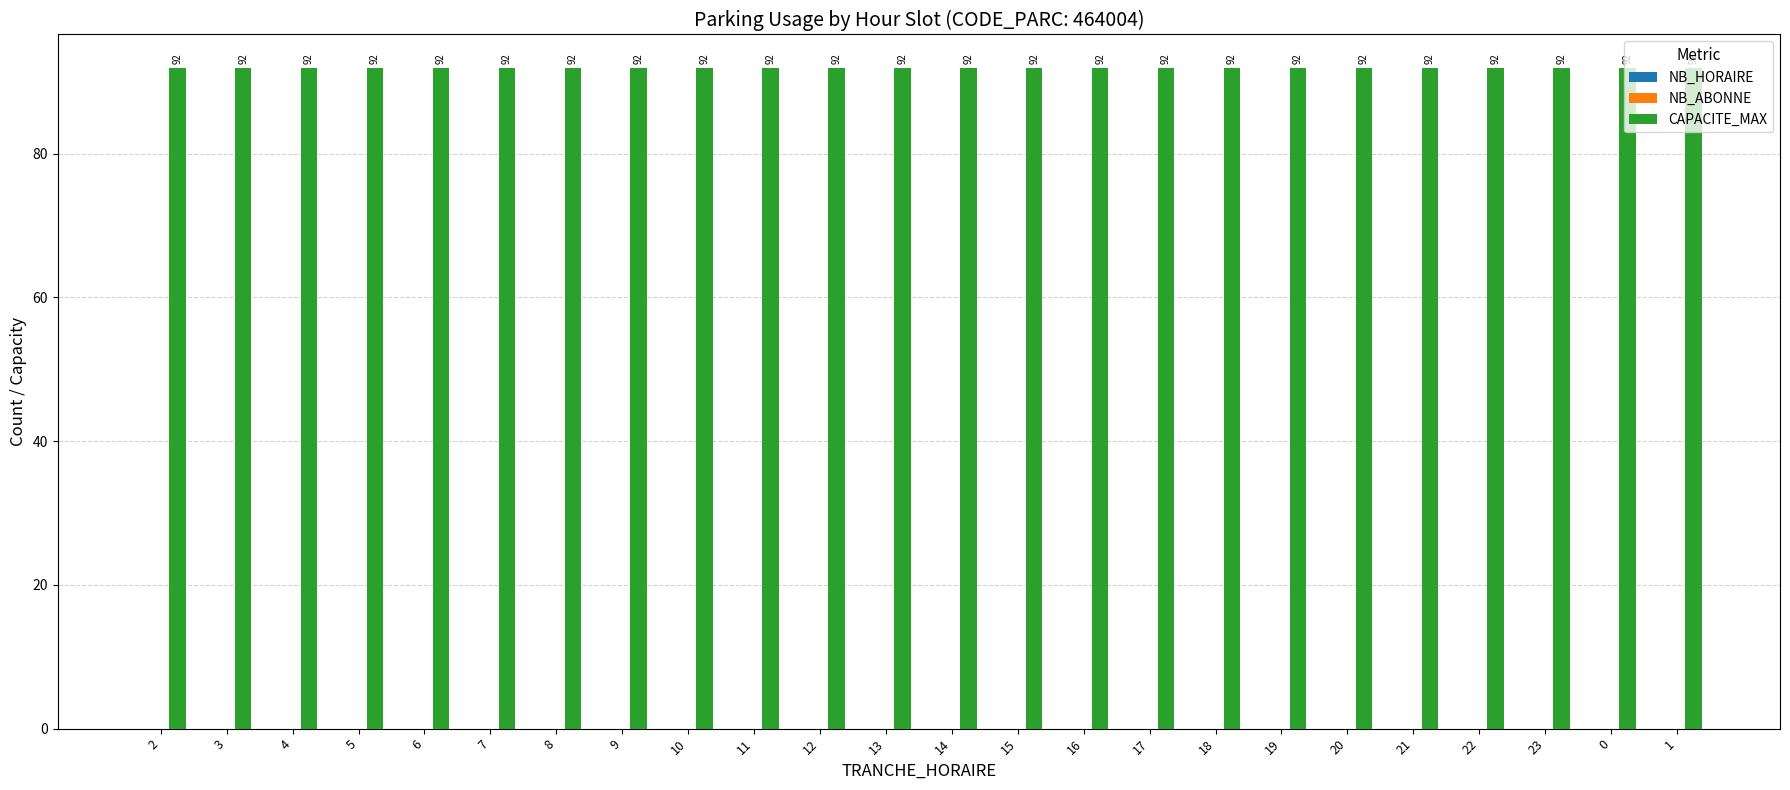

Which series has the widest spread of values?

NB_HORAIRE